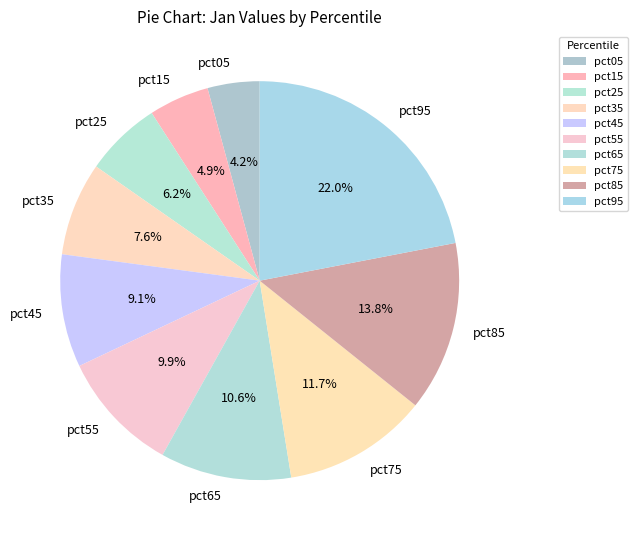

Does any single category account for the majority?

No